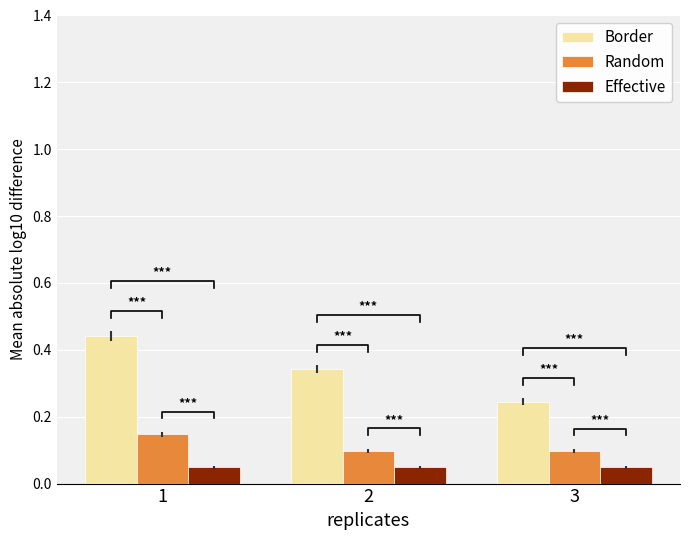

What are all the series names shown in the legend?

Border, Random, Effective